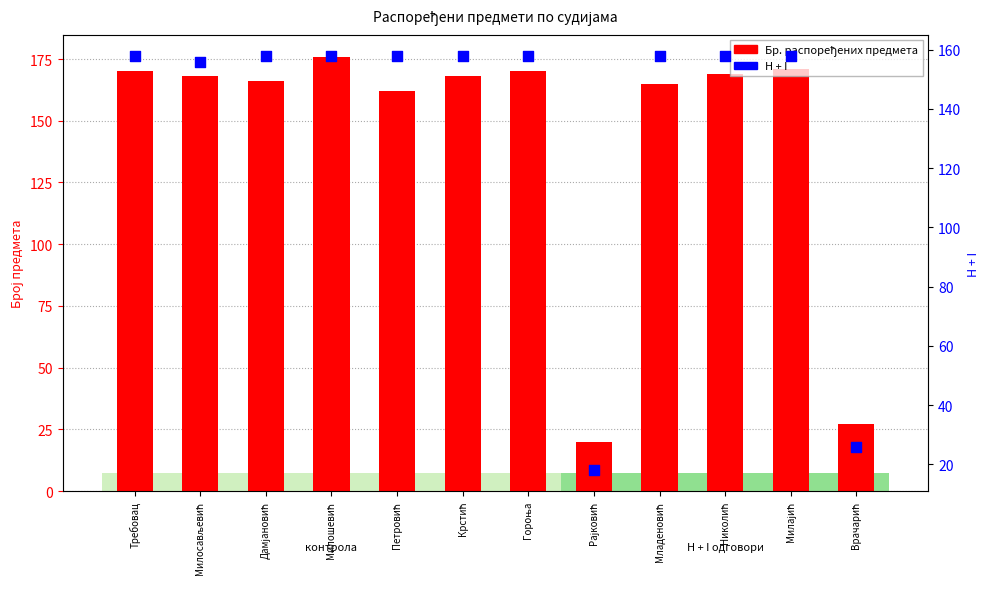

Which series contains the lowest Y value?

H + I